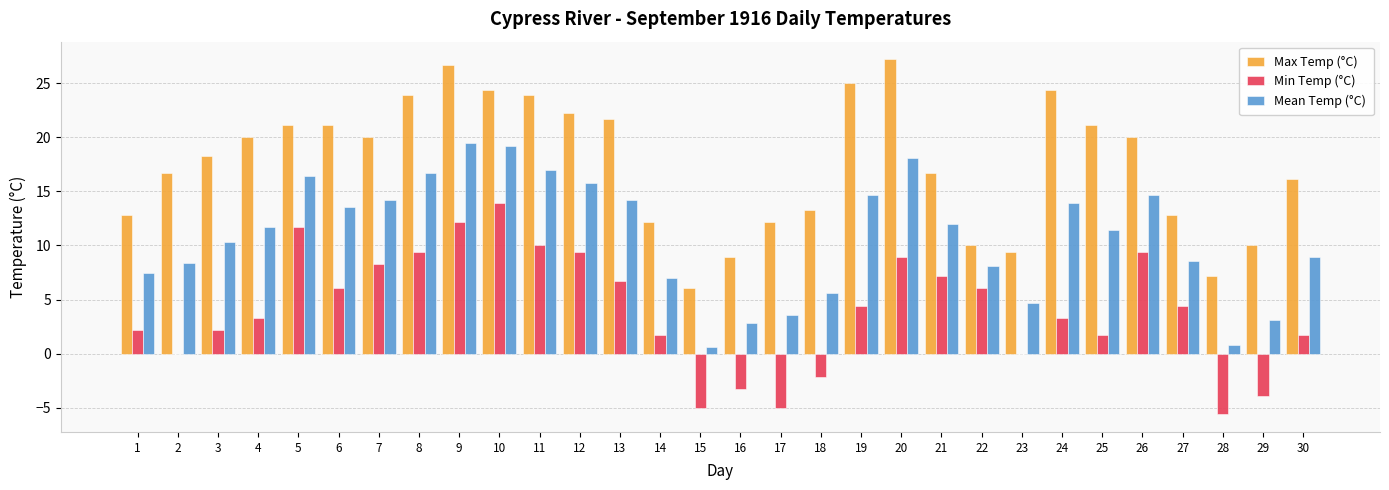

Read the Min Temp (°C) value at 20.

8.9